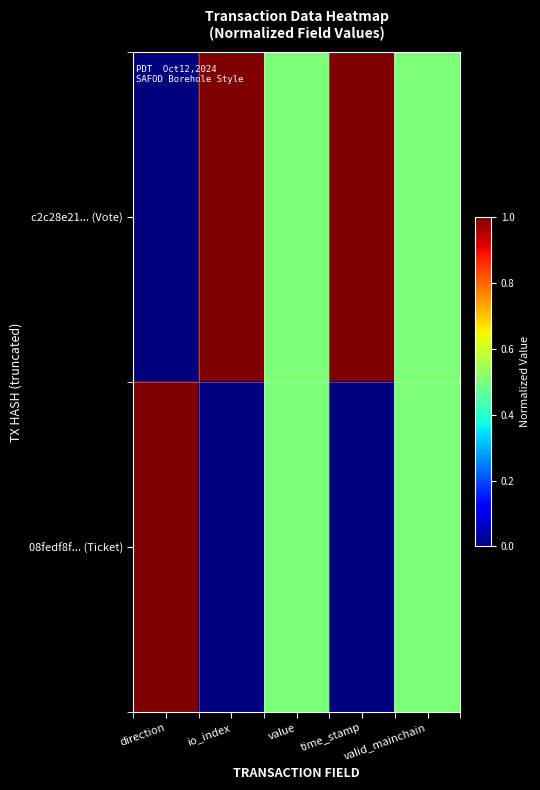

List the series in order of their overall mean, lowest first.

08fedf8f... (Ticket), c2c28e21... (Vote)